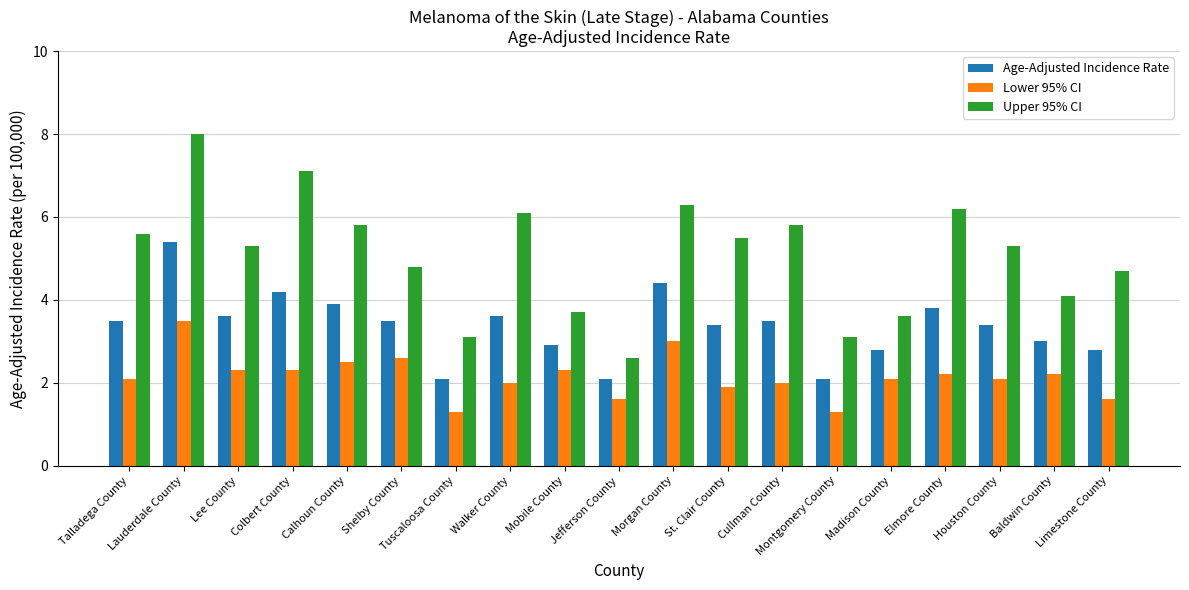

How many data points in Upper 95% CI are above 5?

11